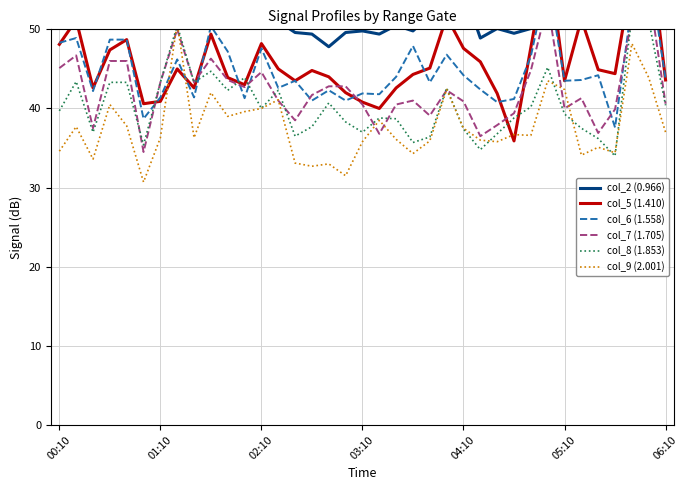

What is the greatest value displayed?

69.1